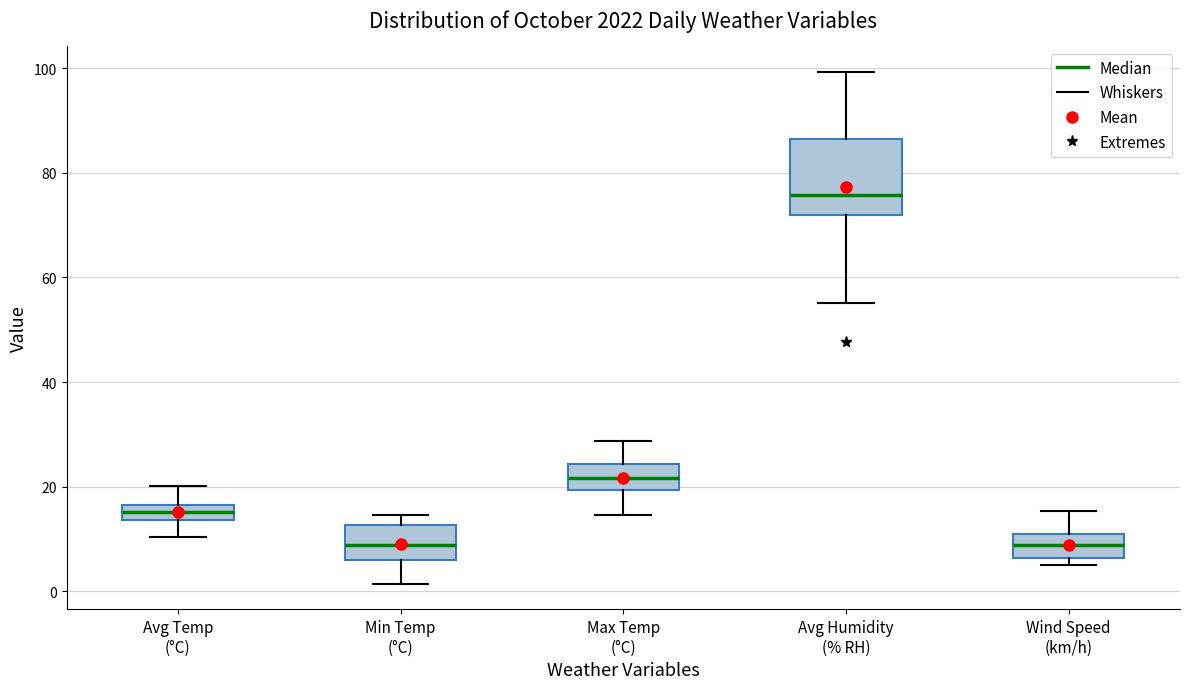

Which box's median line is the highest?

Avg Humidity (% RH)